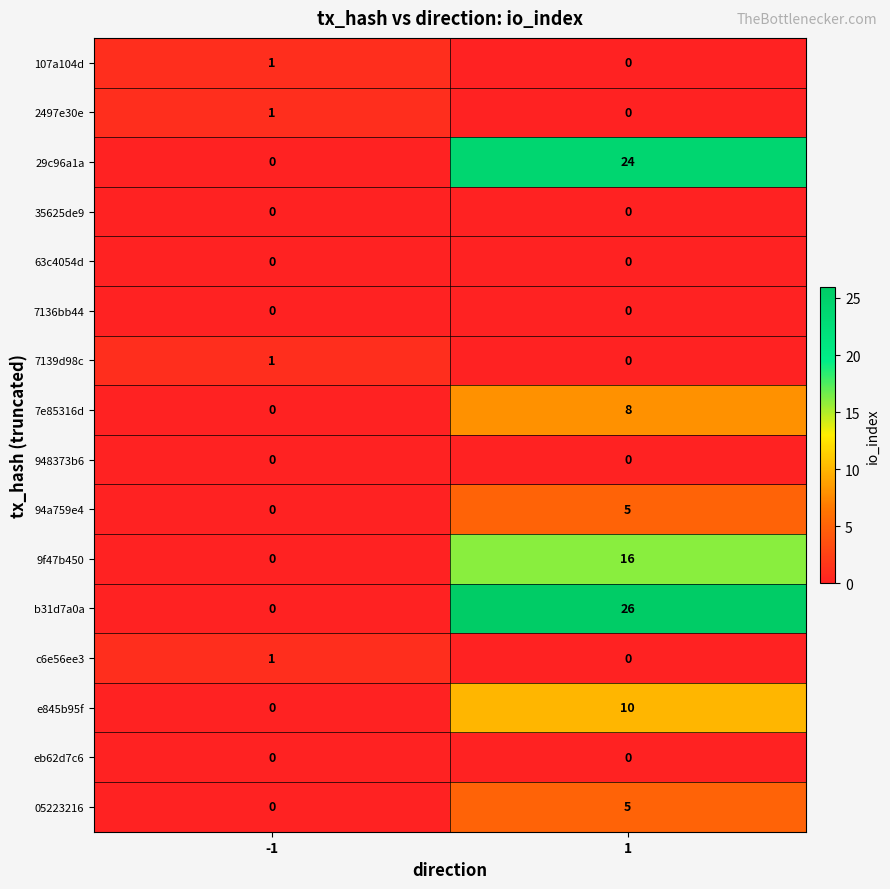

List the labels in order of 9f47b450 value, smallest first.

-1, 1